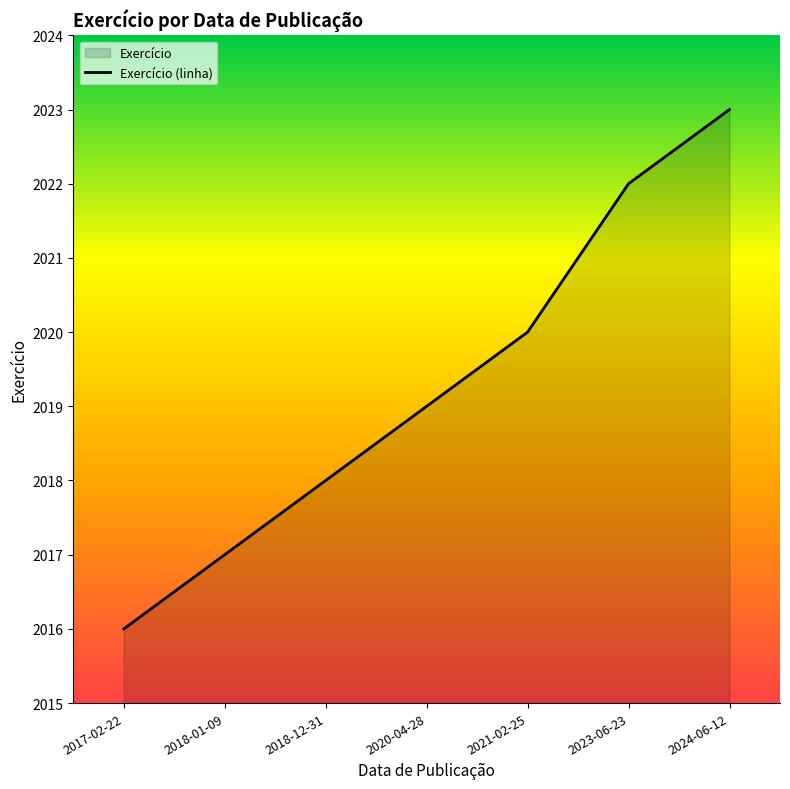

True or false: there are more than 2 points higher than both neighbors.

False